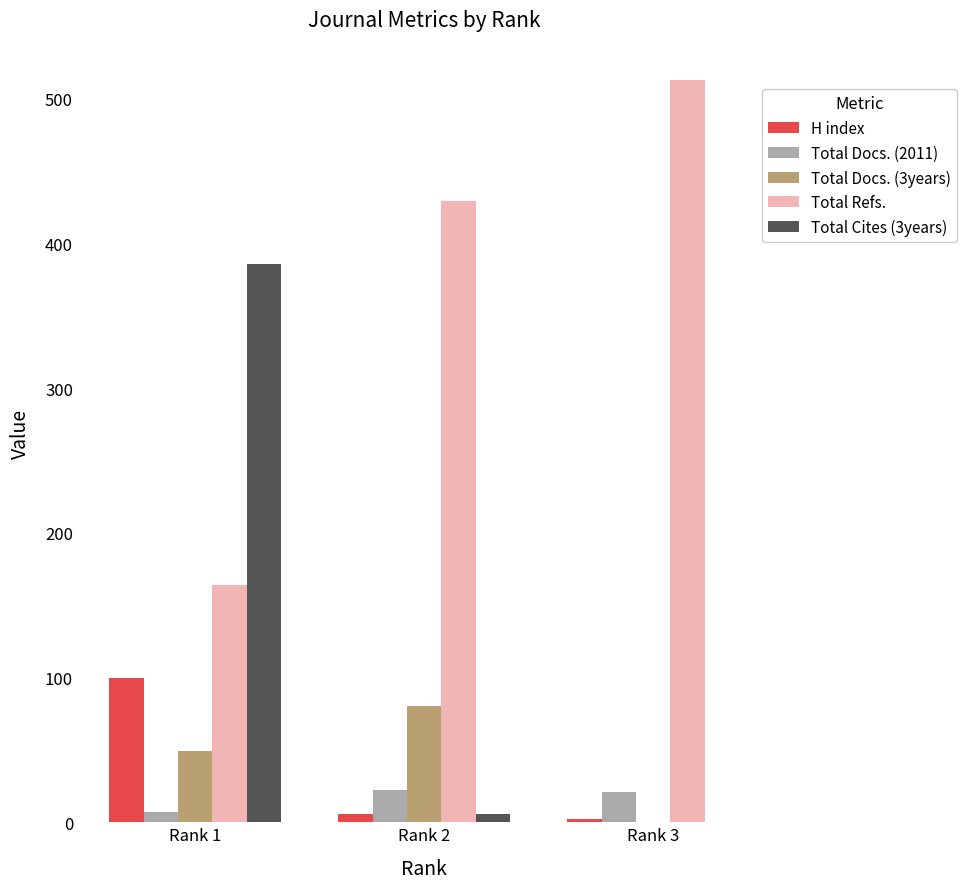

What is the sum of all Total Cites (3years) values?

392